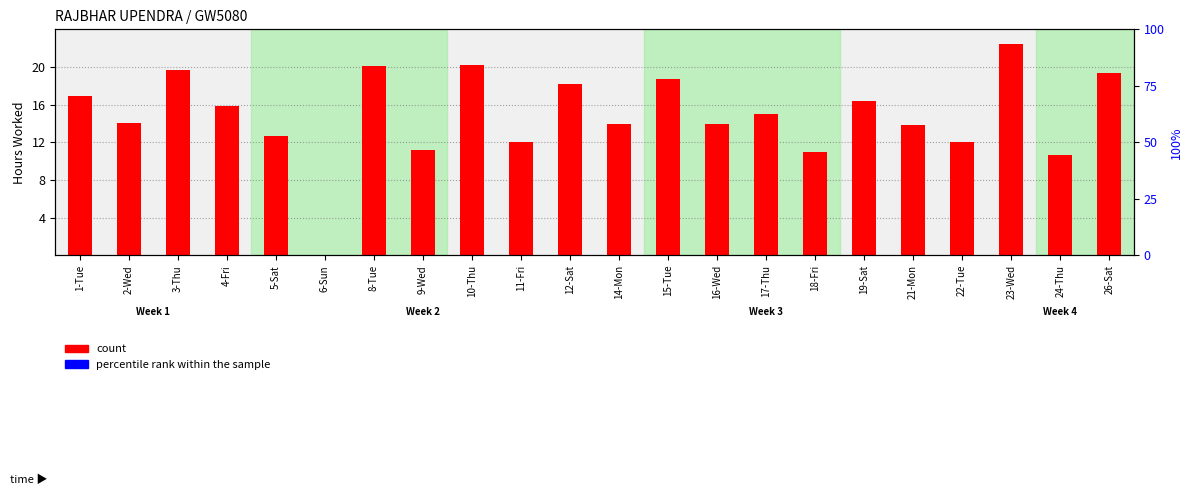

What is the sum of the count values at 1-Tue and 2-Wed?

31.0